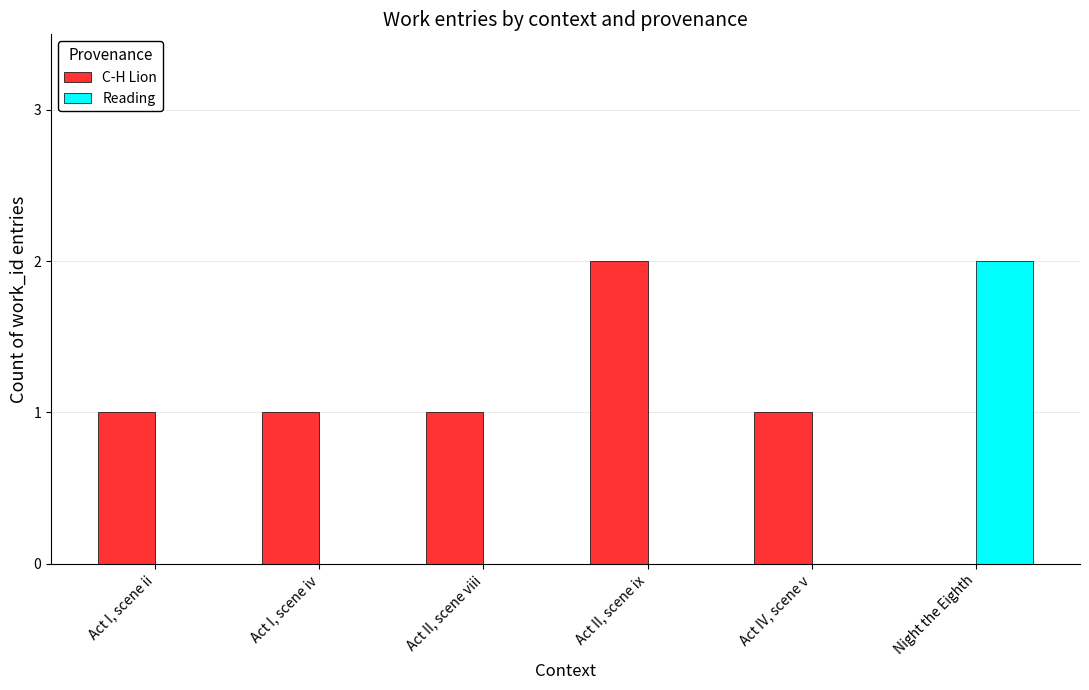

How many groups of bars are there?

6